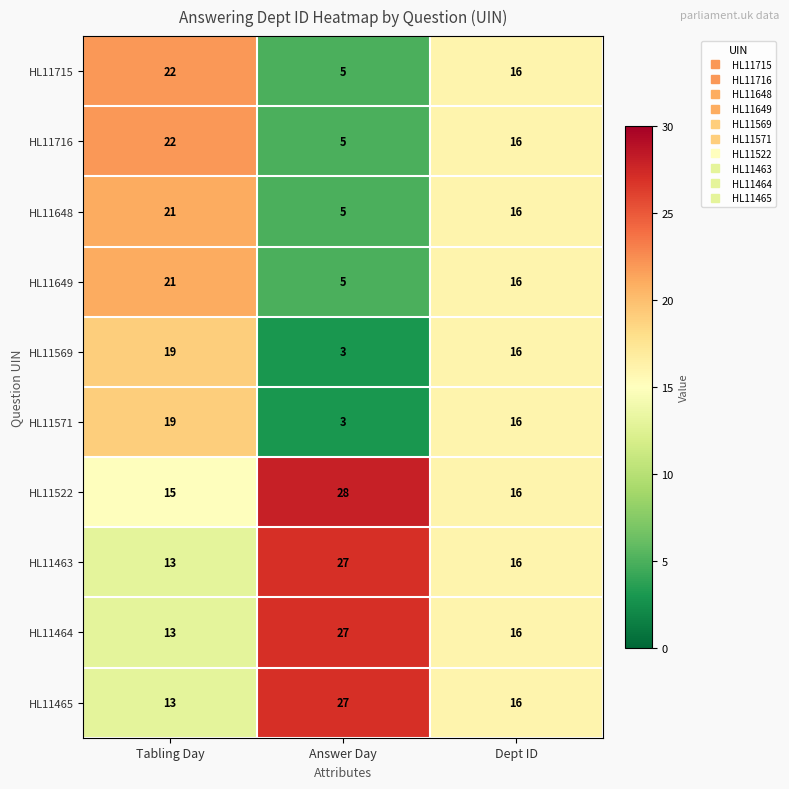

What is the spread (max minus min) of values at Tabling Day?

9